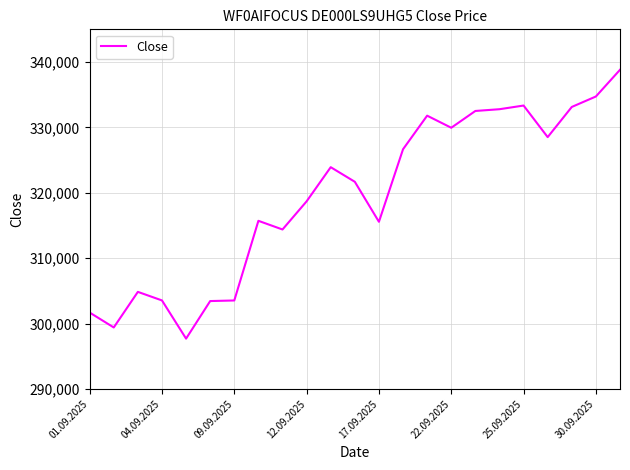

What is the difference between the maximum and minimum values?

41111